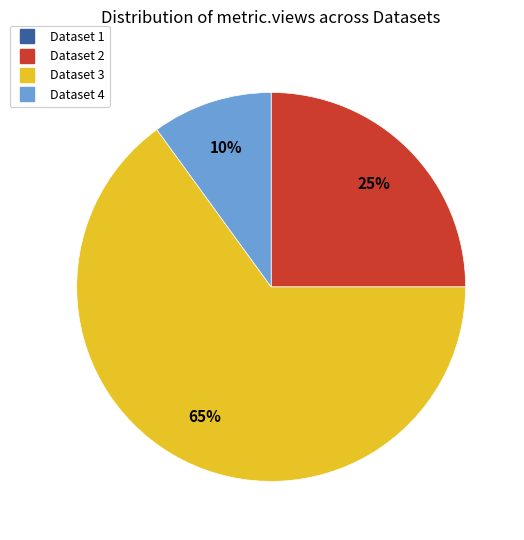

To the nearest percent, what is the average slice percentage?

25%